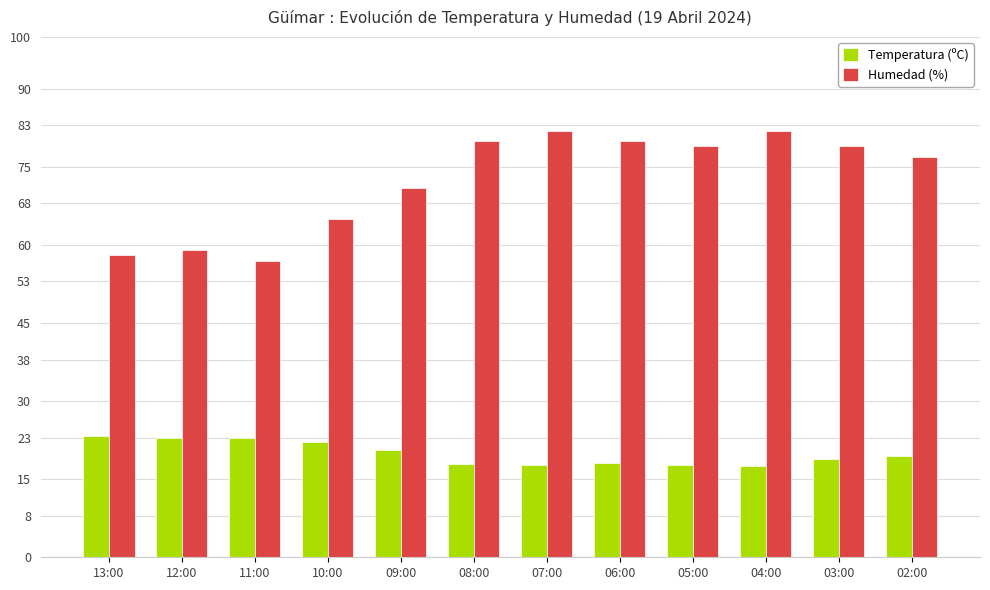

What is the value of the Temperatura (ºC) bar at the 2nd from the left?

22.9